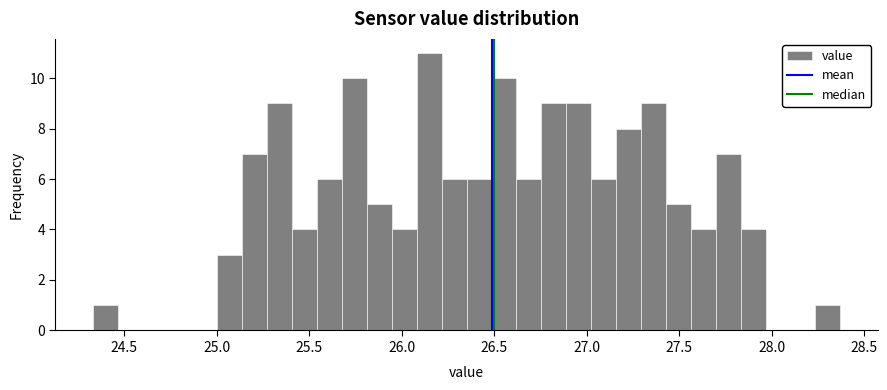

Around what value on the x-axis is the tallest bar? Give the approximate position of its centre, as read against the axis.

26.15